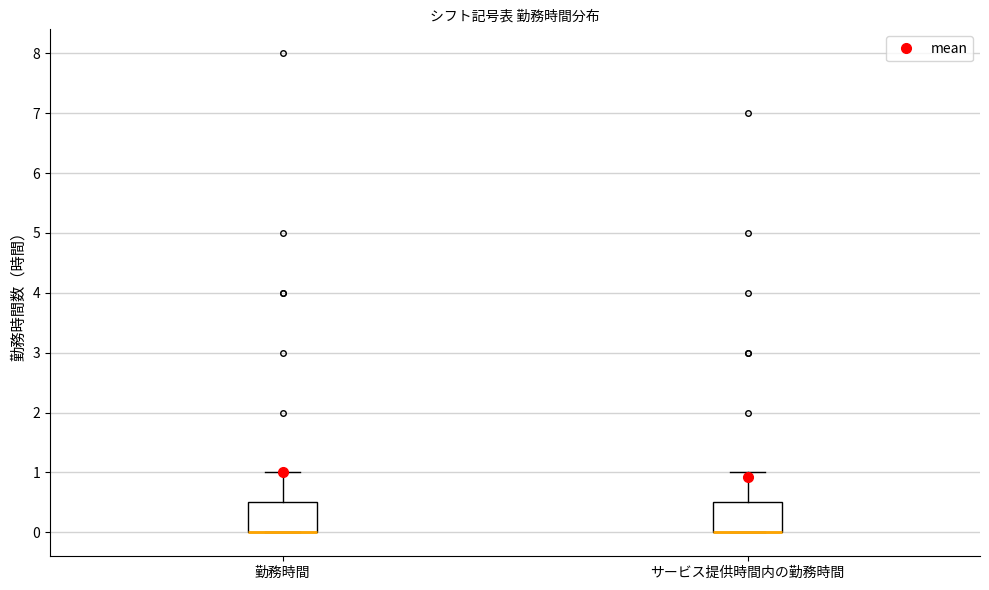

Where is the upper edge of the box for 勤務時間 on the y-axis? The values are not printed on the chart, so give them approximately, as read against the axis.

0.5